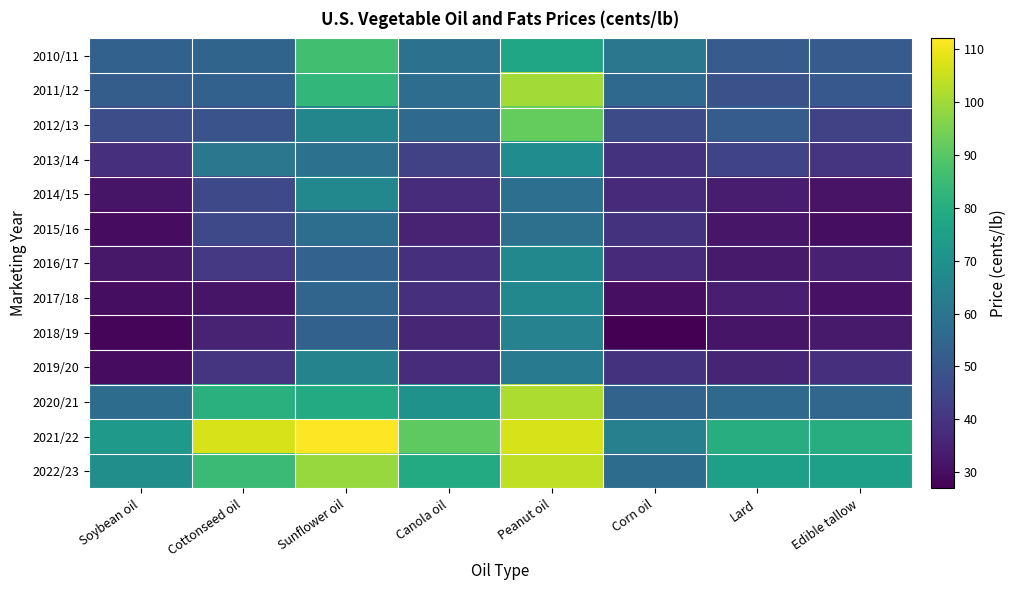

Reading left to right, list all the values displayed in this chart.

2010/11: Soybean oil=53.2	Cottonseed oil=54.5	Sunflower oil=86.1	Canola oil=58.7	Peanut oil=77.2	Corn oil=60.8	Lard=51.5	Edible tallow=51.3
2011/12: Soybean oil=51.9	Cottonseed oil=53.2	Sunflower oil=83.2	Canola oil=57.2	Peanut oil=100.2	Corn oil=56.1	Lard=48.1	Edible tallow=50.3
2012/13: Soybean oil=47.1	Cottonseed oil=48.6	Sunflower oil=65.9	Canola oil=56.2	Peanut oil=91.8	Corn oil=46.7	Lard=51.8	Edible tallow=43.2
2013/14: Soybean oil=38.2	Cottonseed oil=60.7	Sunflower oil=59.1	Canola oil=43.7	Peanut oil=68.2	Corn oil=39.4	Lard=43.9	Edible tallow=39.8
2014/15: Soybean oil=31.6	Cottonseed oil=45.7	Sunflower oil=66.7	Canola oil=37.8	Peanut oil=58.0	Corn oil=37.5	Lard=33.4	Edible tallow=31.4
2015/16: Soybean oil=29.9	Cottonseed oil=45.9	Sunflower oil=57.8	Canola oil=35.3	Peanut oil=58.3	Corn oil=39.2	Lard=32.2	Edible tallow=30.1
2016/17: Soybean oil=32.5	Cottonseed oil=40.9	Sunflower oil=53.5	Canola oil=38.7	Peanut oil=66.7	Corn oil=37.4	Lard=33.1	Edible tallow=34.8
2017/18: Soybean oil=30.0	Cottonseed oil=31.9	Sunflower oil=54.6	Canola oil=38.3	Peanut oil=66.7	Corn oil=30.4	Lard=34.2	Edible tallow=31.2
2018/19: Soybean oil=28.3	Cottonseed oil=35.1	Sunflower oil=53.3	Canola oil=36.1	Peanut oil=64.7	Corn oil=26.9	Lard=31.6	Edible tallow=33.1
2019/20: Soybean oil=29.6	Cottonseed oil=40.2	Sunflower oil=65.0	Canola oil=37.9	Peanut oil=62.0	Corn oil=39.5	Lard=35.8	Edible tallow=38.4
2020/21: Soybean oil=56.9	Cottonseed oil=80.9	Sunflower oil=79.0	Canola oil=70.5	Peanut oil=101.4	Corn oil=53.9	Lard=55.9	Edible tallow=55.0
2021/22: Soybean oil=73.0	Cottonseed oil=107.0	Sunflower oil=112.0	Canola oil=91.0	Peanut oil=107.0	Corn oil=64.0	Lard=80.0	Edible tallow=80.0
2022/23: Soybean oil=69.0	Cottonseed oil=85.0	Sunflower oil=99.0	Canola oil=79.0	Peanut oil=104.0	Corn oil=57.0	Lard=75.0	Edible tallow=75.0